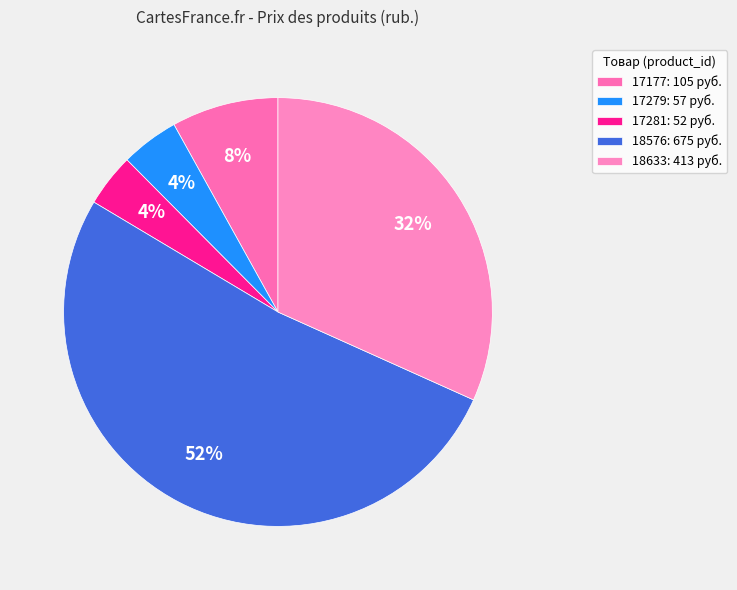

True or false: 18633 accounts for 32% of the total.

True